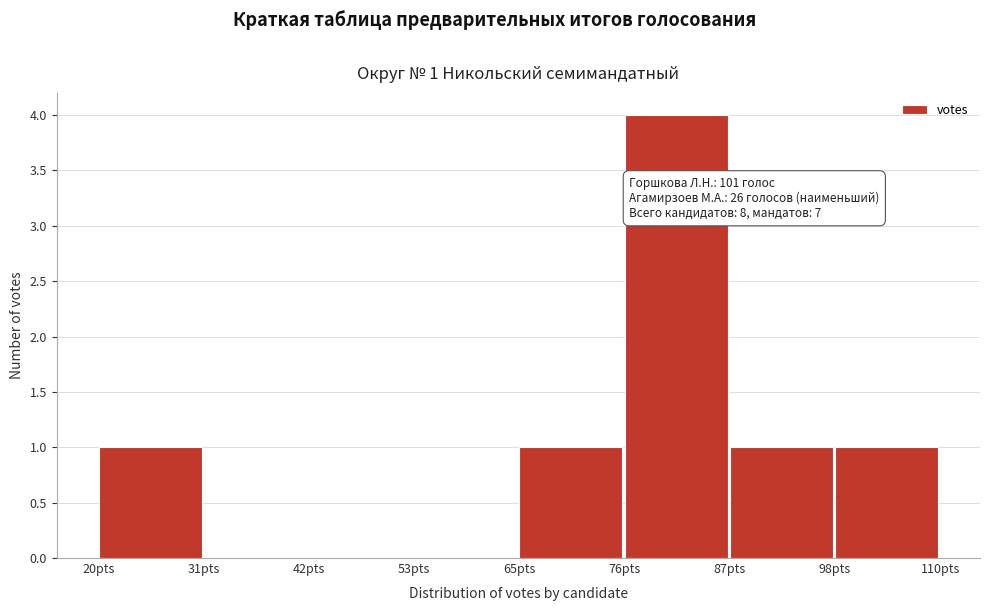

Which range on the x-axis has the tallest bar?

76 to 88